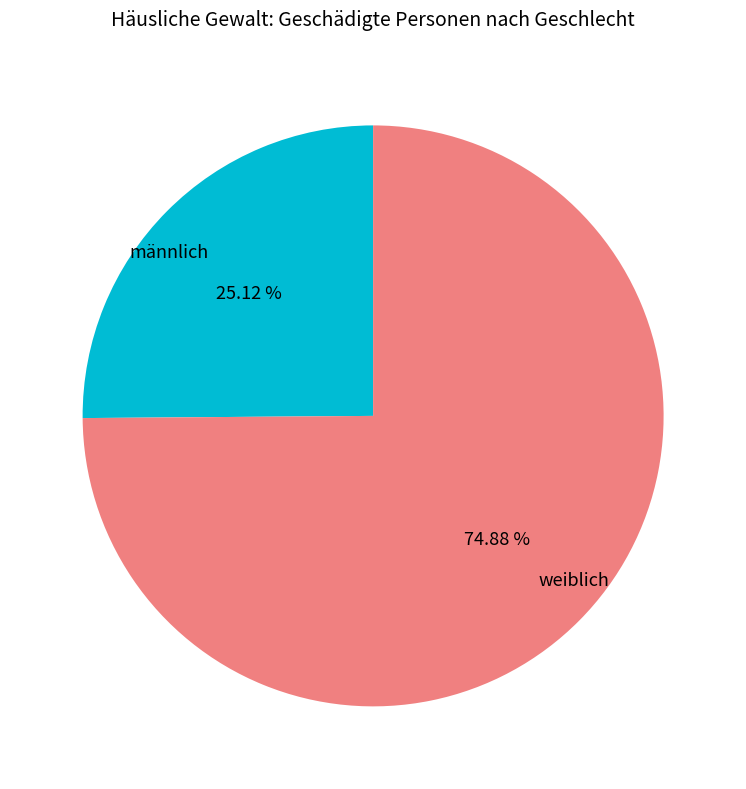

Approximately how many times larger is the value at weiblich compared to männlich?

3.0